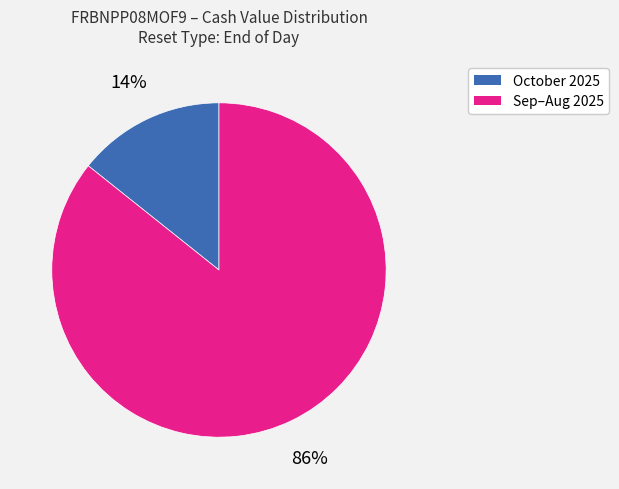

To the nearest percent, what is the average slice percentage?

50%